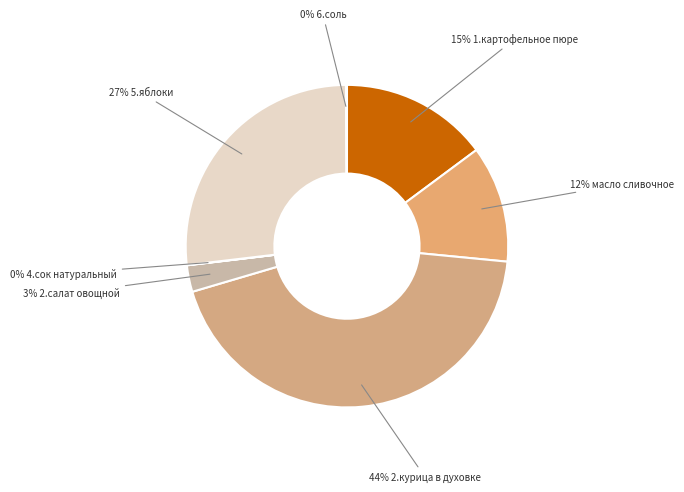

Does any single category account for the majority?

No